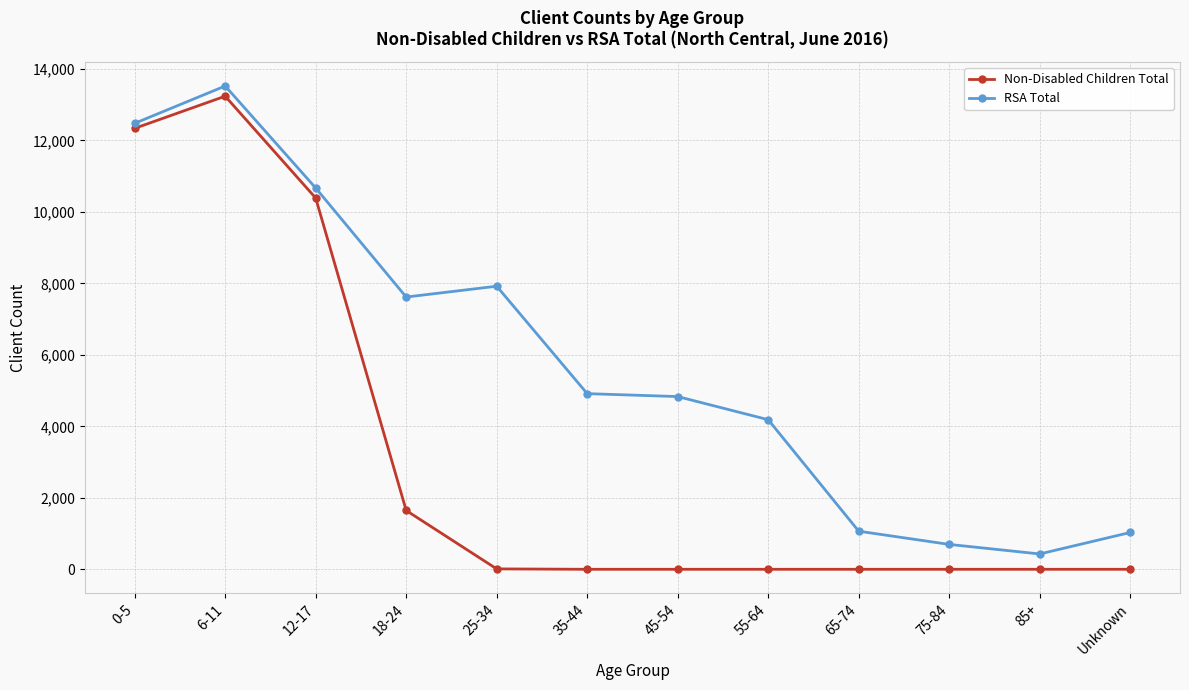

List the series in order of their overall mean, lowest first.

Non-Disabled Children Total, RSA Total